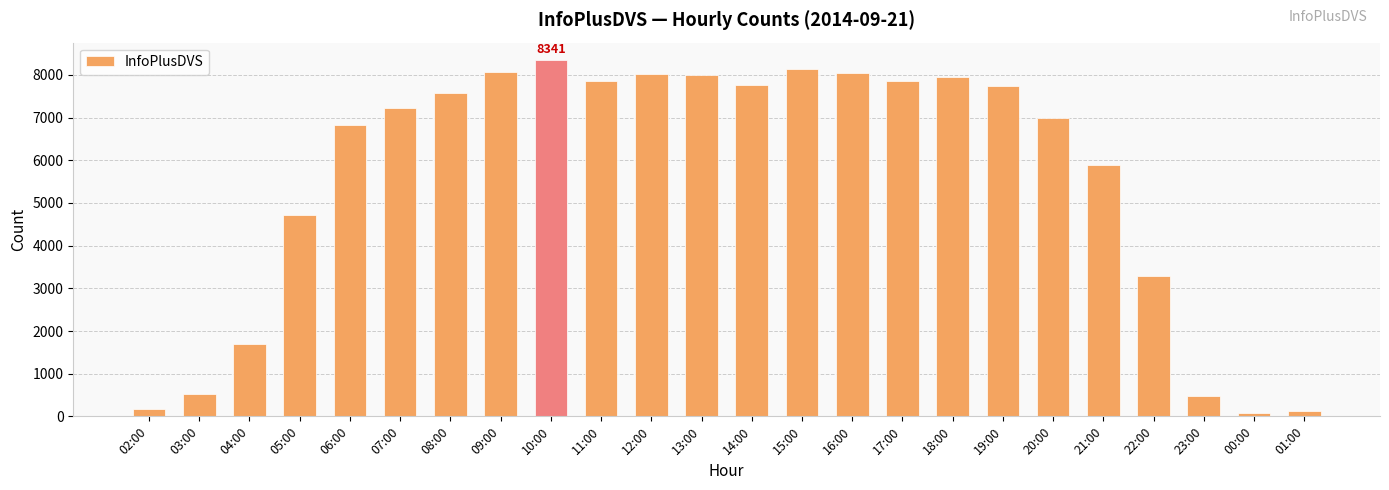

How many series are shown in this chart?

1